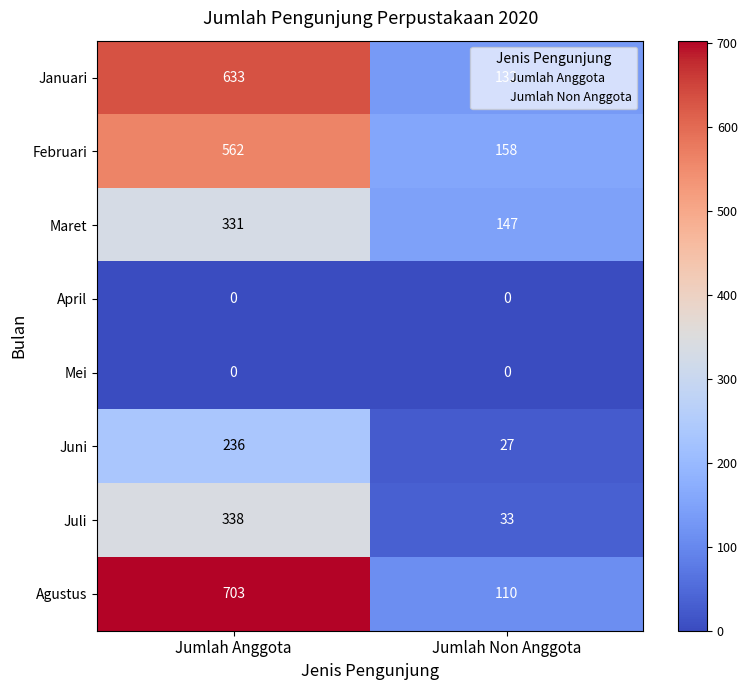

What is the difference between the Juni values at Jumlah Non Anggota and Jumlah Anggota?

209